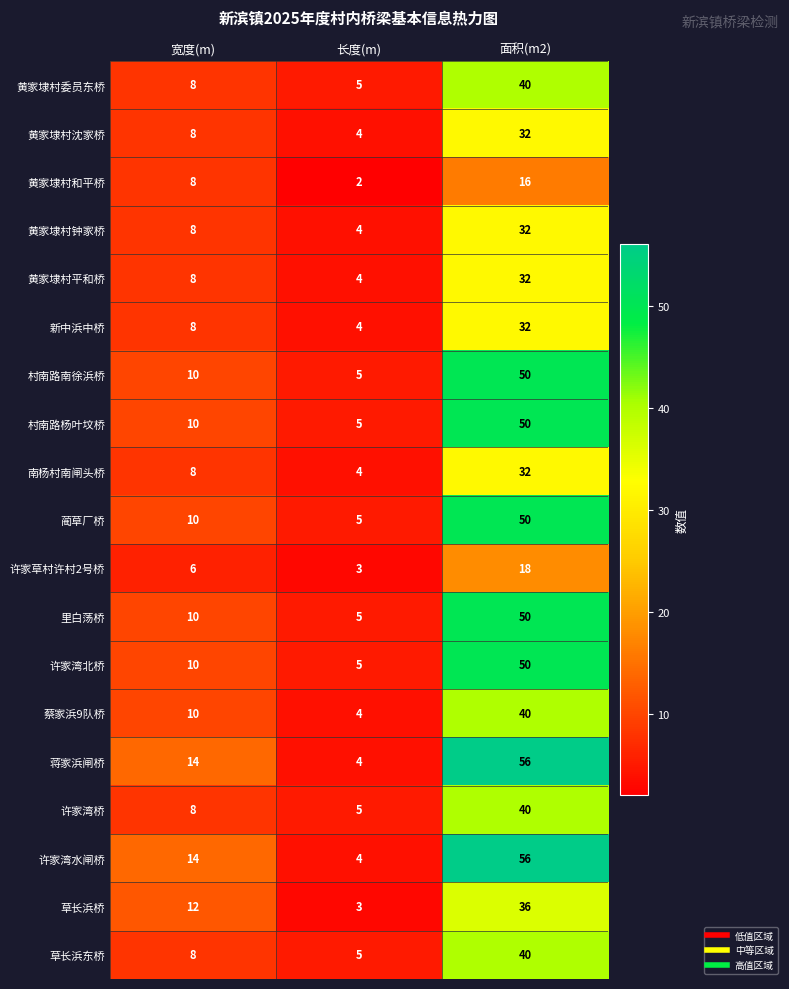

Count the number of data series in this chart.

19